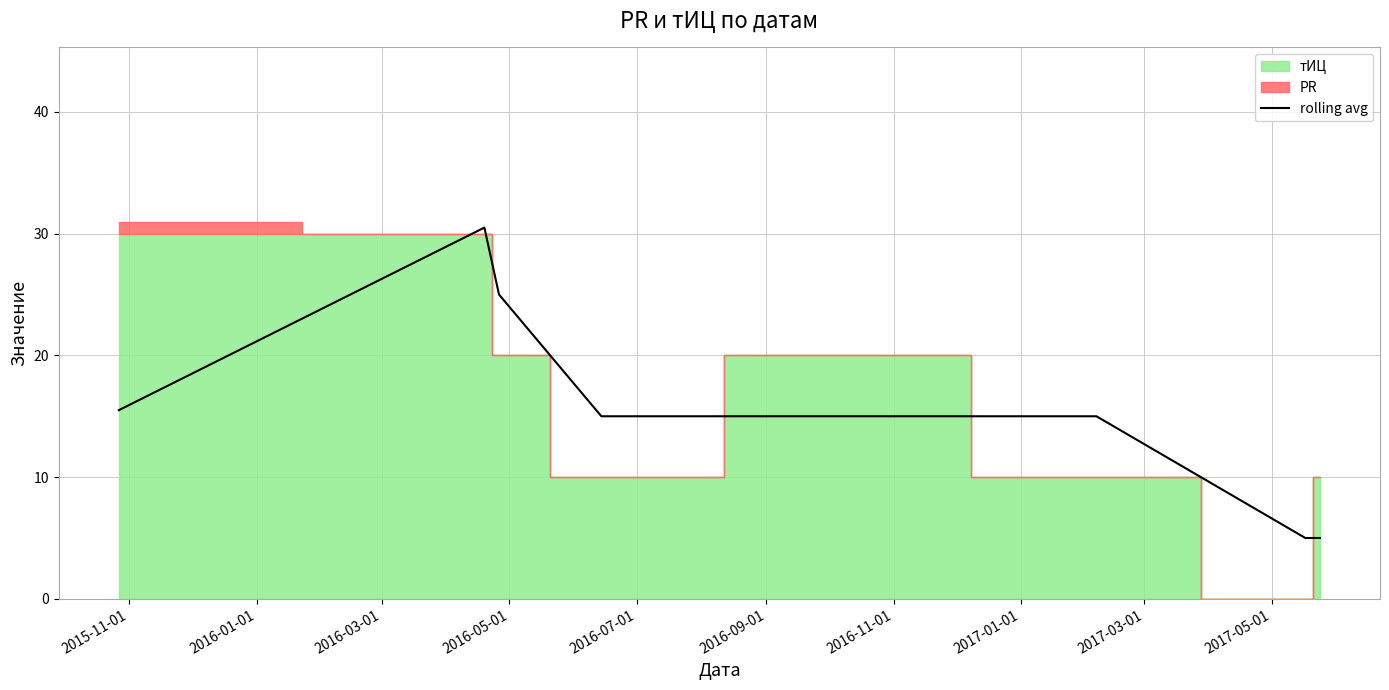

Does the chart display data point markers on the line(s)?

No